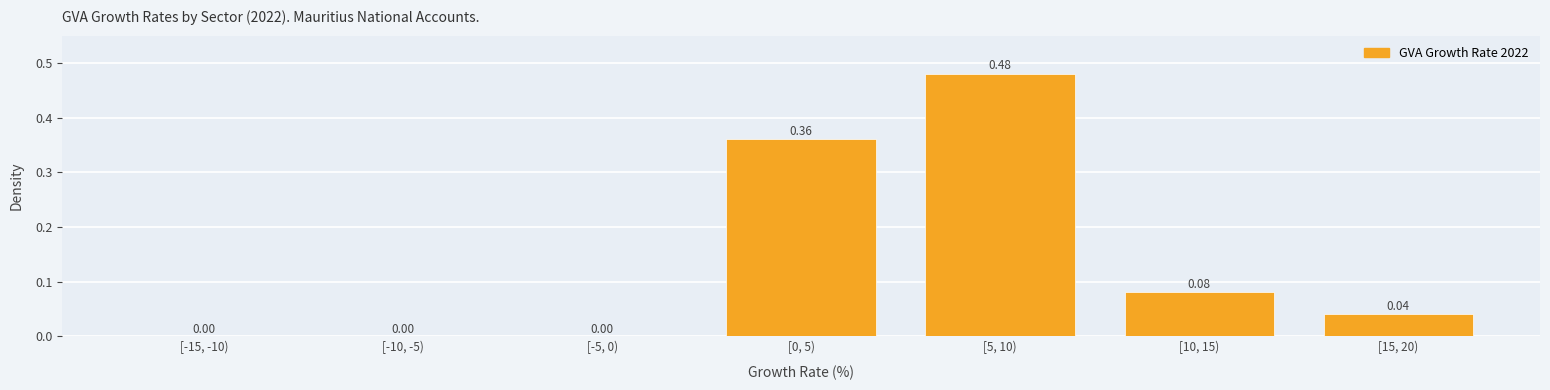

Between [5, 10) and [0, 5), which is larger?

[5, 10)